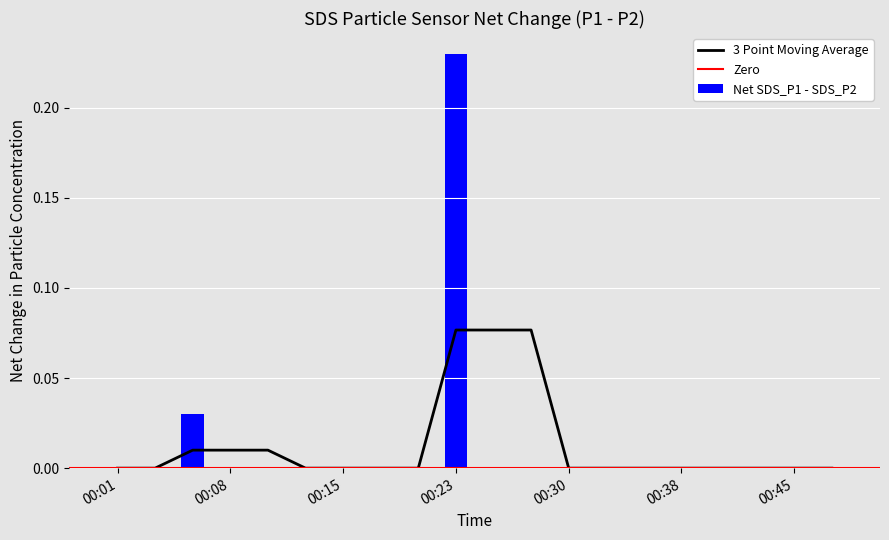

List the labels in order of SDS_P1 value, largest first.

00:23, 00:05, 00:35, 00:03, 00:10, 00:18, 00:21, 00:45, 00:13, 00:15, 00:40, 00:01, 00:08, 00:25, 00:33, 00:38, 00:43, 00:48, 00:28, 00:30